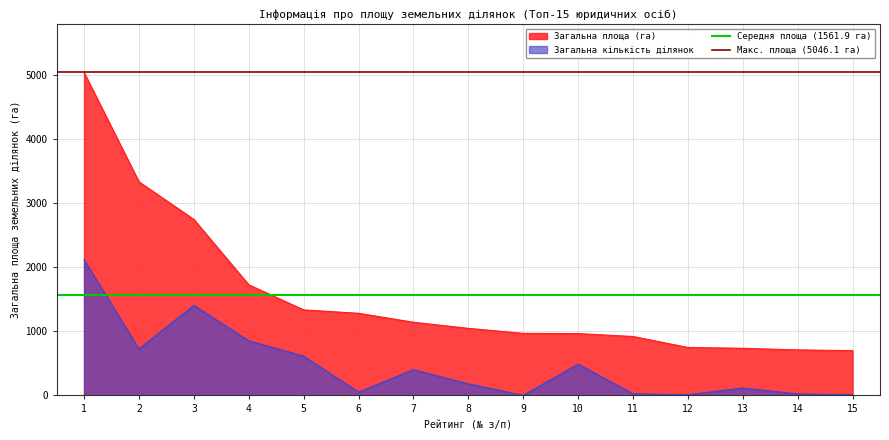

The value of Макс. площа (5046.1 га) at 1 is 2433.3. True or false?

False